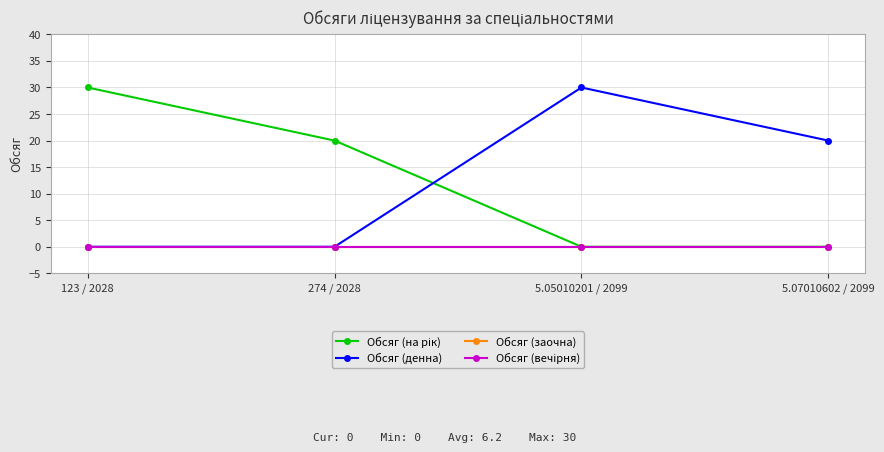

Does the chart have visible grid lines?

Yes